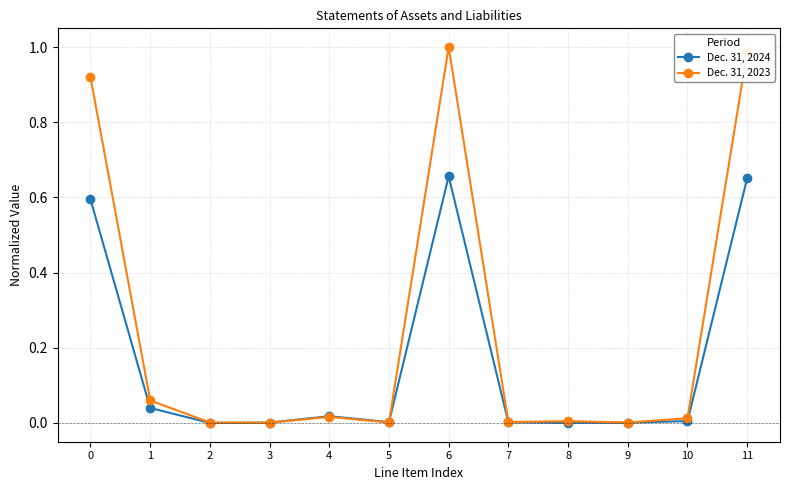

Rank the series by their maximum value, from lowest to highest.

Dec. 31, 2024, Dec. 31, 2023